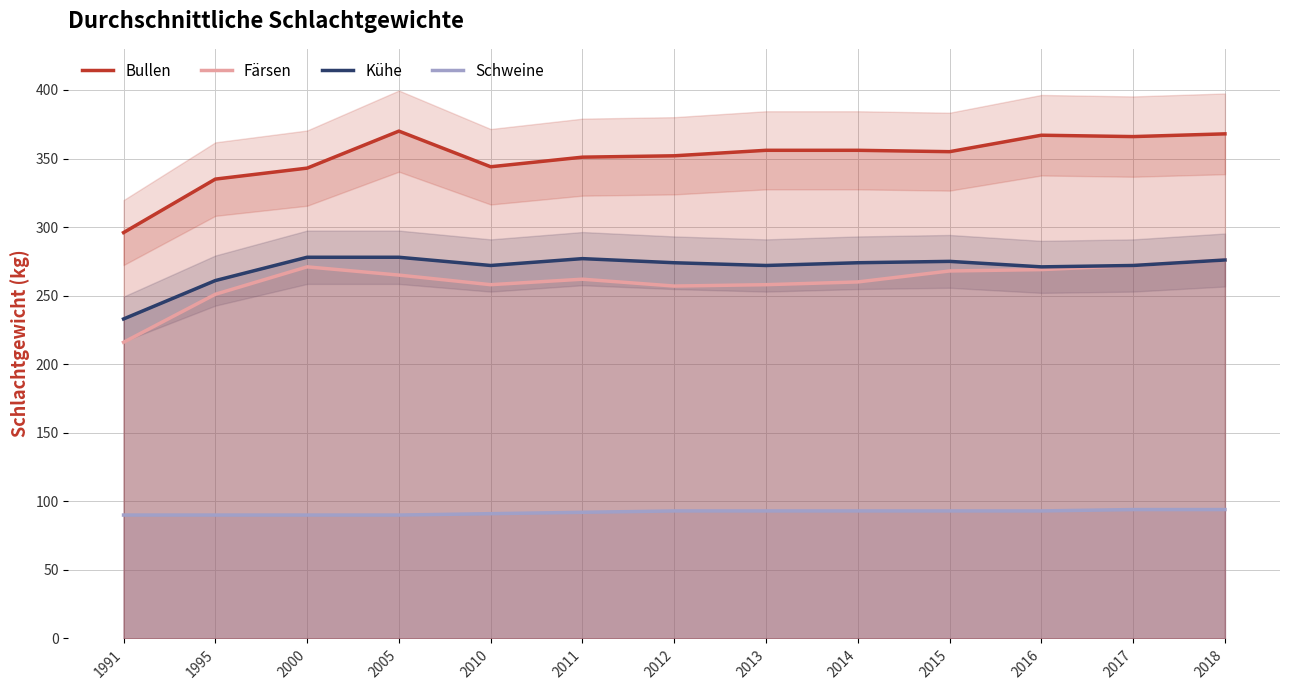

The value of Bullen at 2018 is 507. True or false?

False